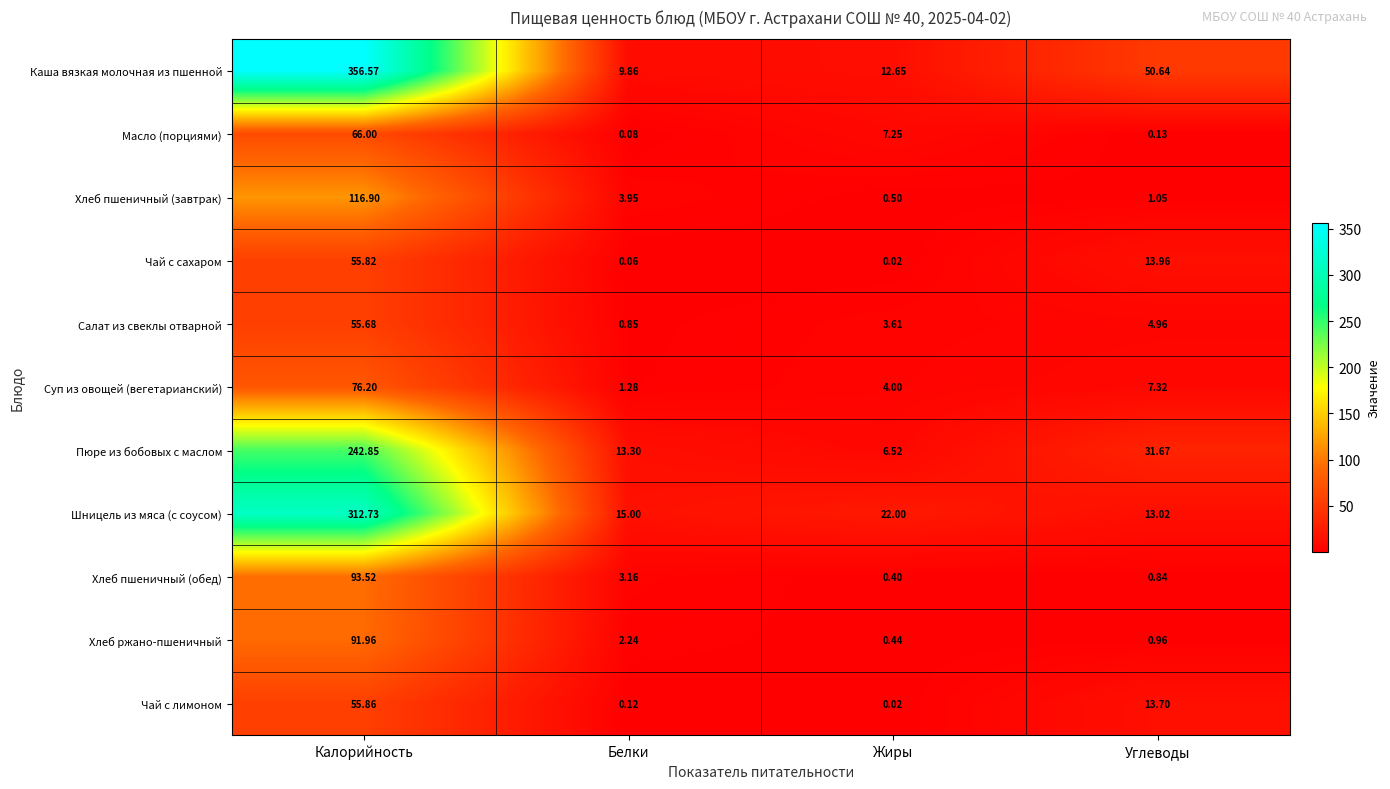

What is the total value across all series at Белки?

49.9